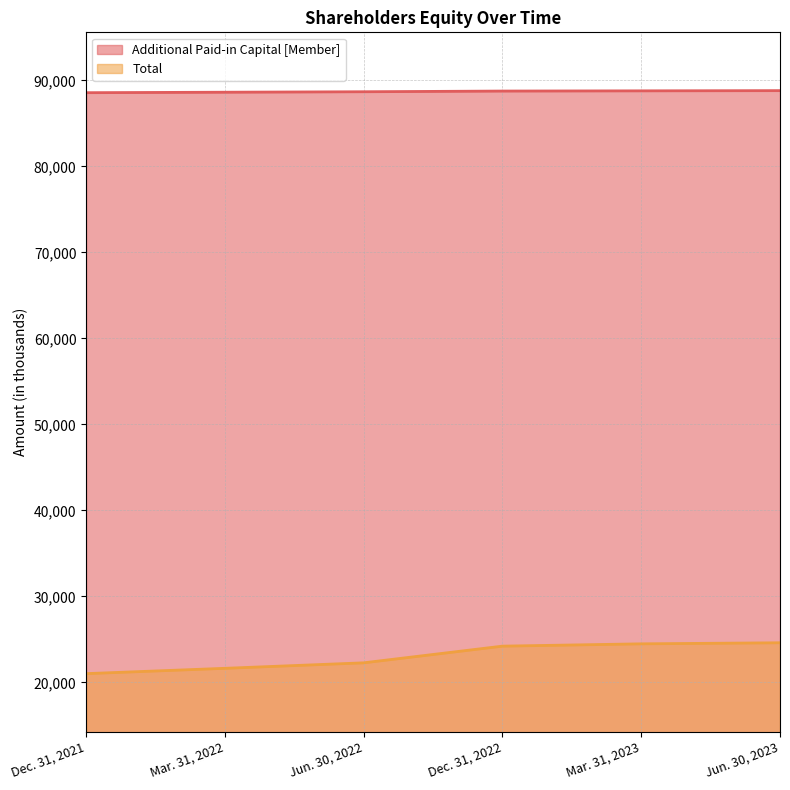

True or false: Additional Paid-in Capital [Member] has more than 2 points higher than both neighbors.

False